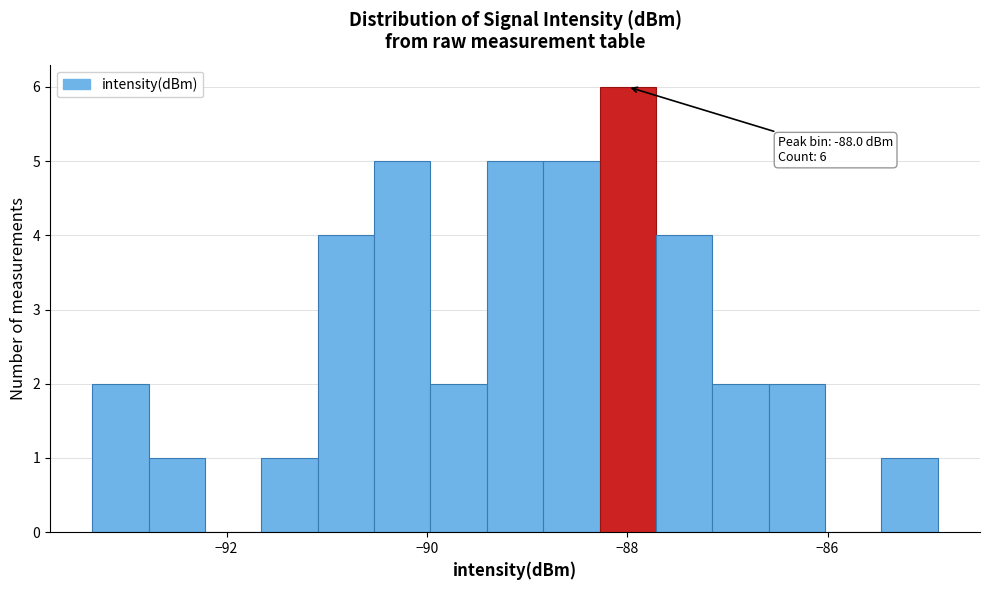

Around what value on the x-axis is the tallest bar? Give the approximate position of its centre, as read against the axis.

-88.0